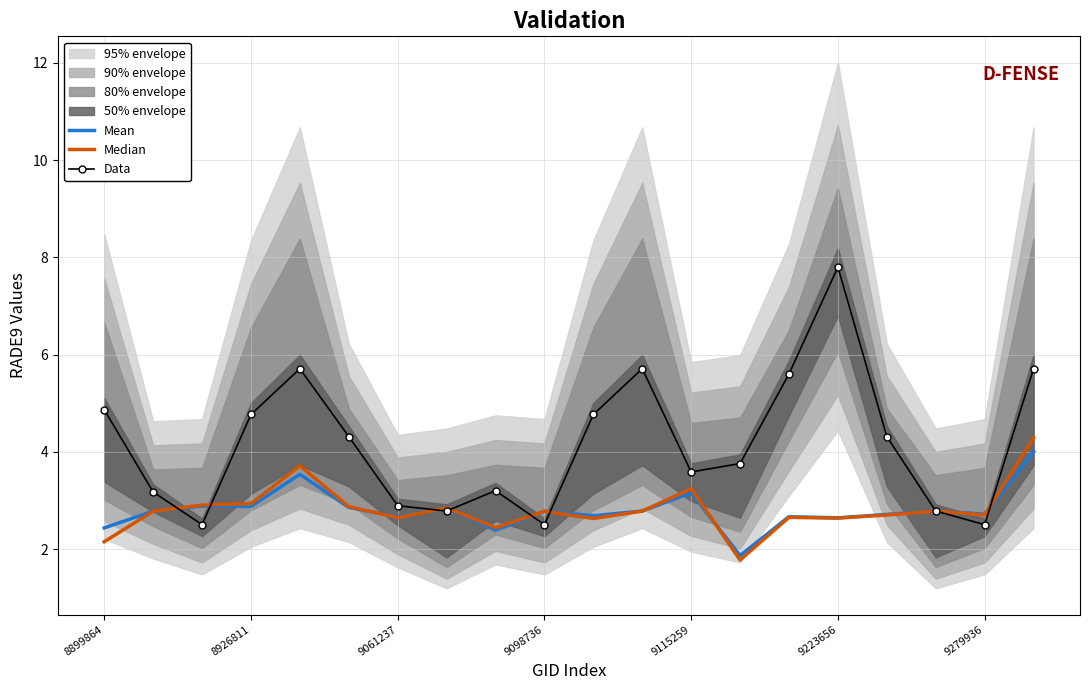

Reading left to right, transcribe all the data shown in this chart.

Mean: 2.4	2.8	2.9	2.9	3.5	2.9	2.7	2.8	2.4	2.8	2.7	2.8	3.2	1.9	2.7	2.6	2.7	2.8	2.7	4.0
Median: 2.1	2.8	2.9	2.9	3.7	2.9	2.6	2.8	2.4	2.8	2.6	2.8	3.2	1.8	2.7	2.6	2.7	2.8	2.7	4.3
Data: 4.9	3.2	2.5	4.8	5.7	4.3	2.9	2.8	3.2	2.5	4.8	5.7	3.6	3.8	5.6	7.8	4.3	2.8	2.5	5.7